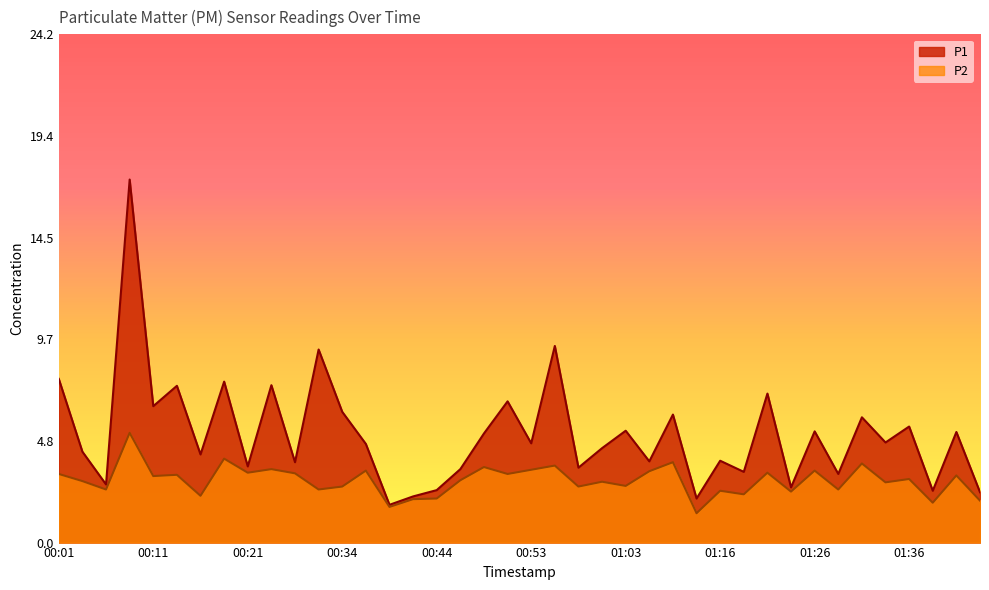

Is the value of P2 at 01:03 greater than the value of P1 at 00:46?

No